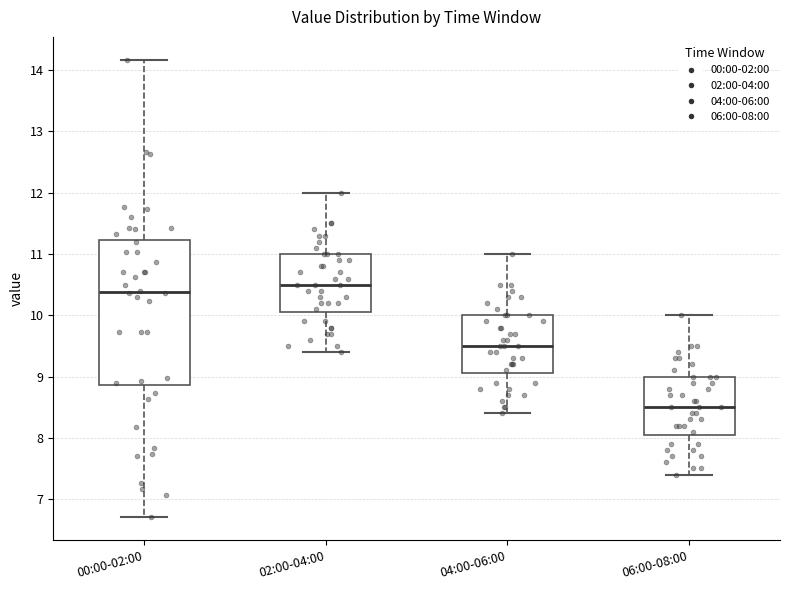

Where does the median line of the box for 00:00-02:00 sit on the y-axis? The values are not printed on the chart, so give them approximately, as read against the axis.

10.4